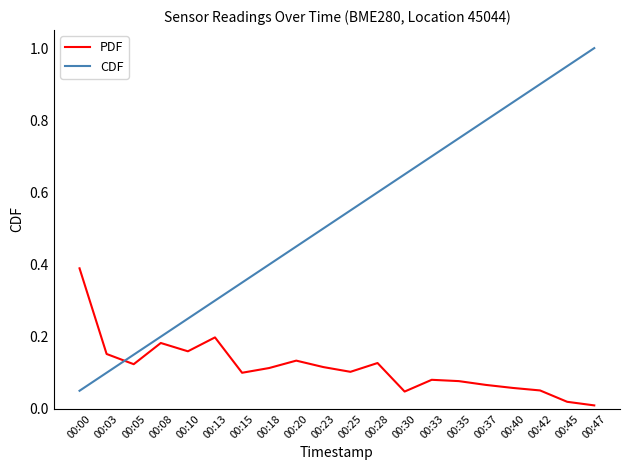

Is it true that PDF equals 0.1 at 00:25?

True